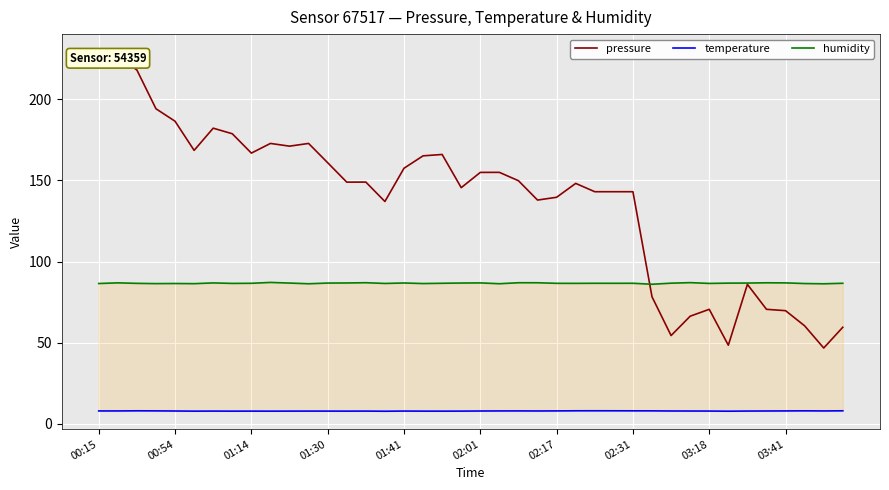

True or false: humidity has more than 0 interior local peaks.

True